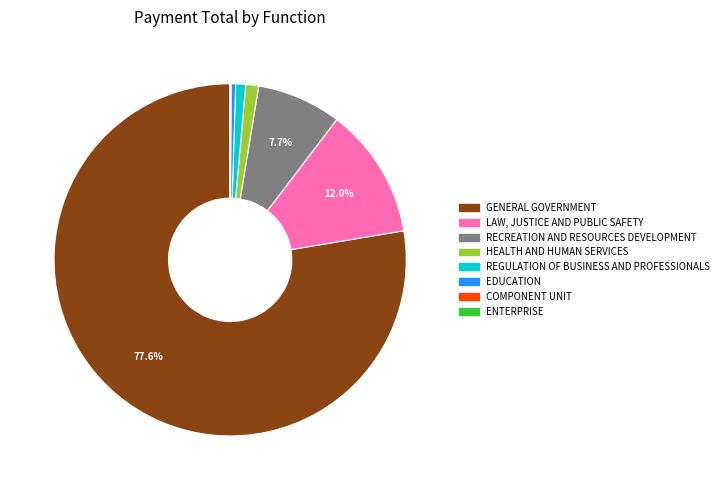

How much of the chart is everything except RECREATION AND RESOURCES DEVELOPMENT?

92.3%